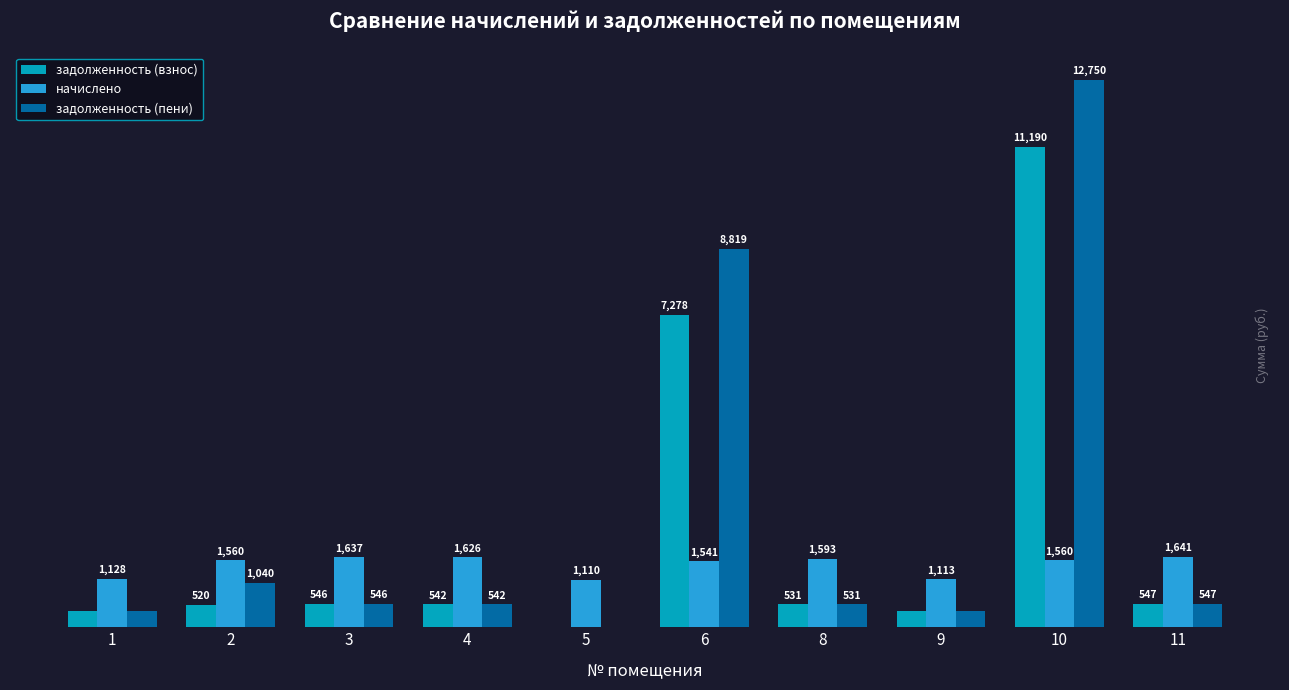

Is the value of задолженность (пени) at 11 greater than the value of начислено at 1?

No